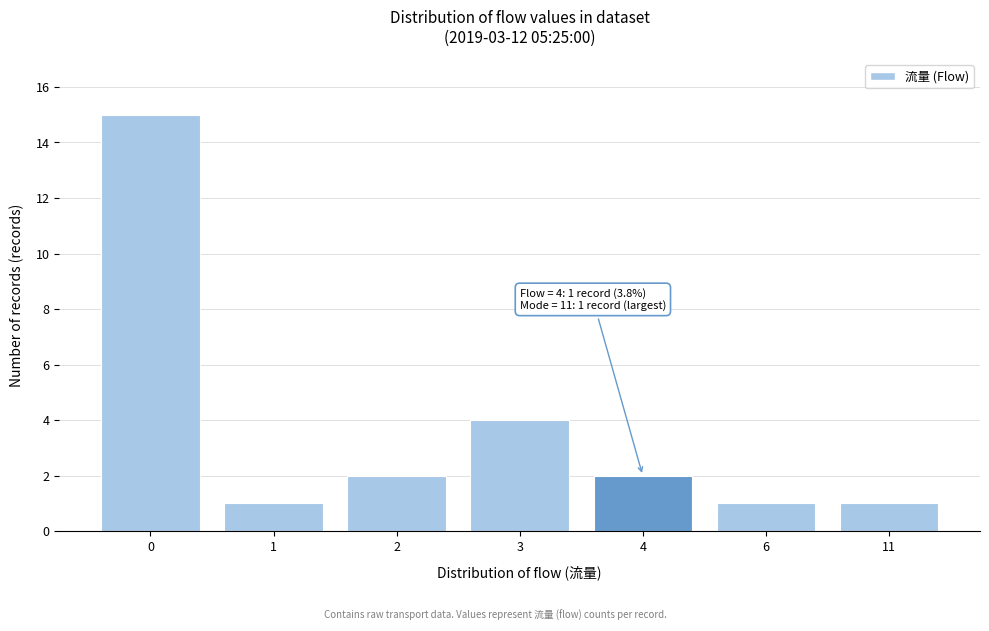

Reading right to left, list all the values displayed in this chart.

1	1	2	4	2	1	15